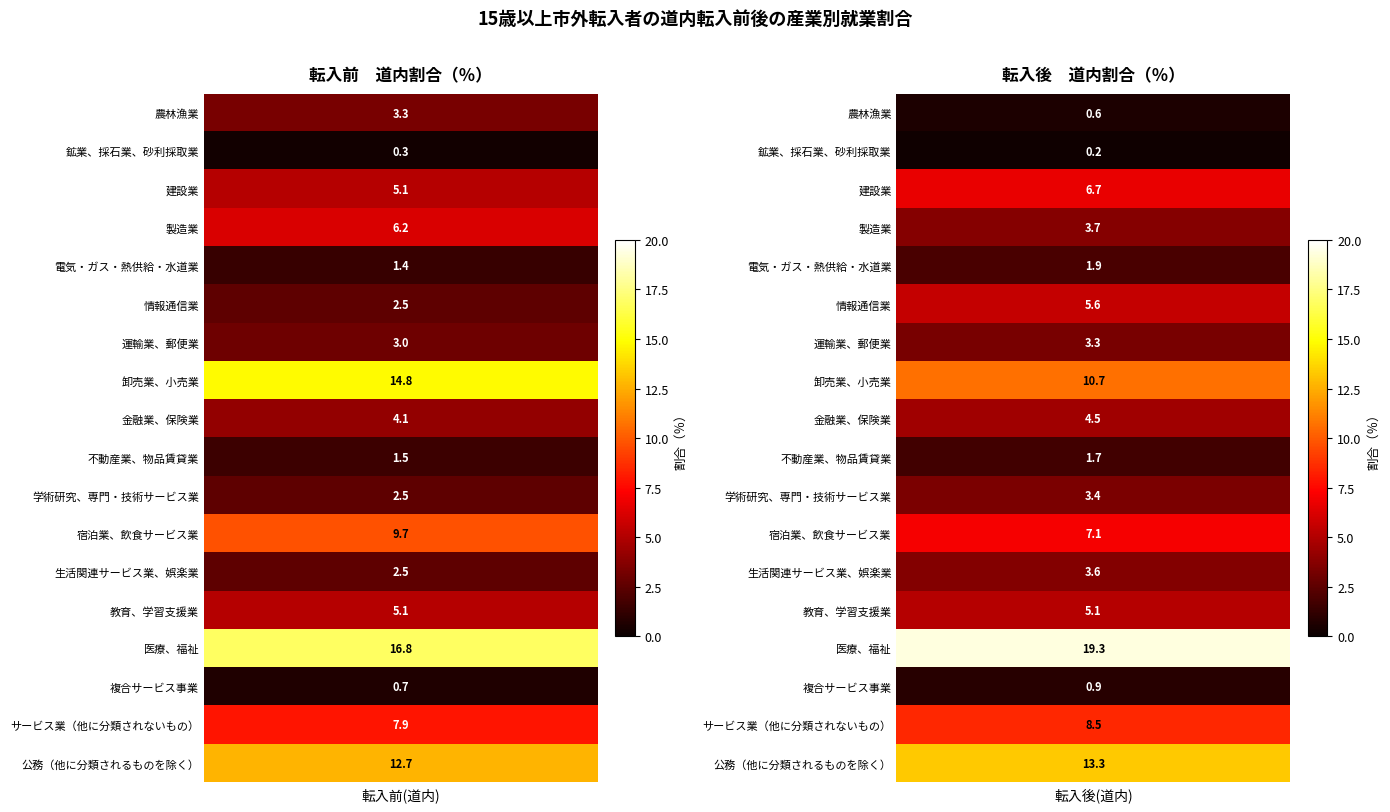

Which series has the largest range (max minus min)?

卸売業、小売業